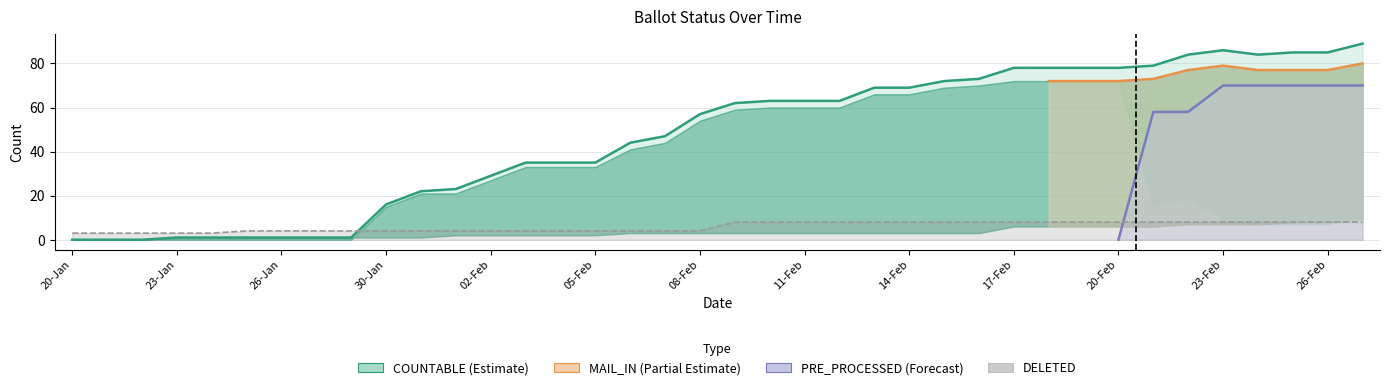

True or false: MAIL_IN and MARKED intersect in this chart.

False